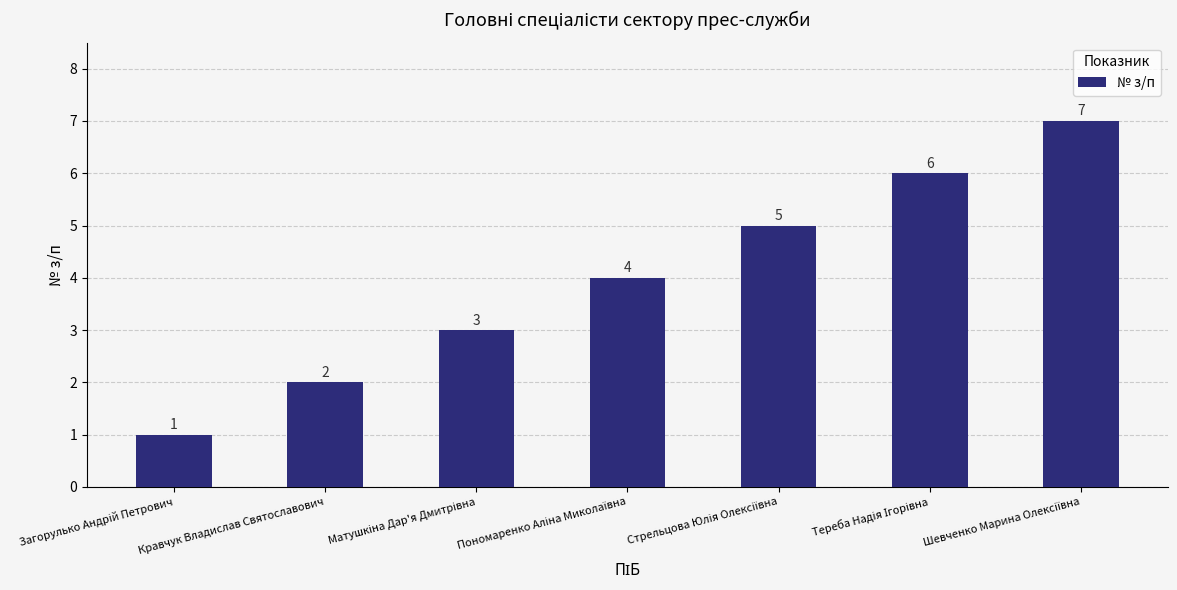

How many values are between 2 and 6?

5